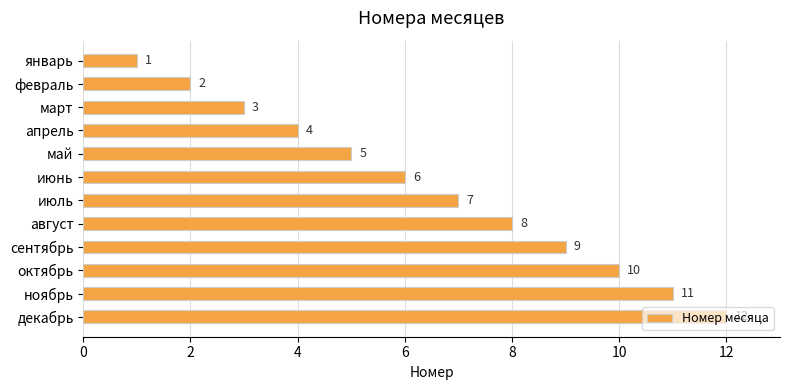

Approximately how many times larger is the value at сентябрь compared to февраль?

4.5